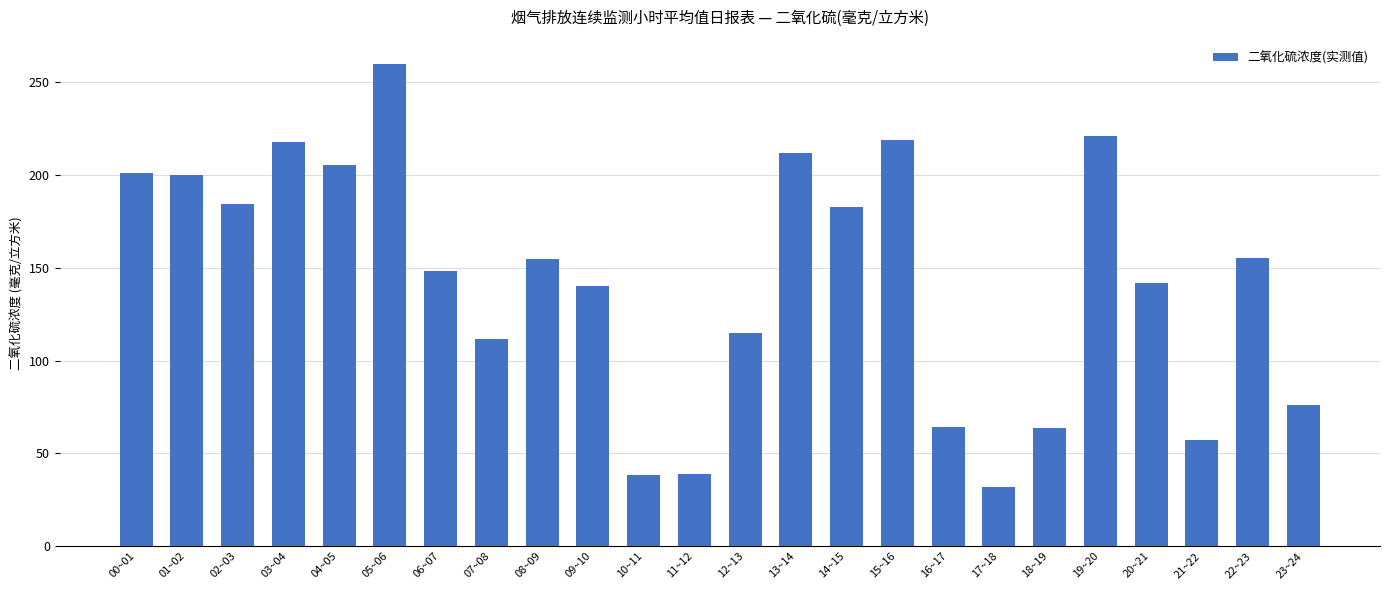

What is the difference between the maximum and minimum values?

227.9